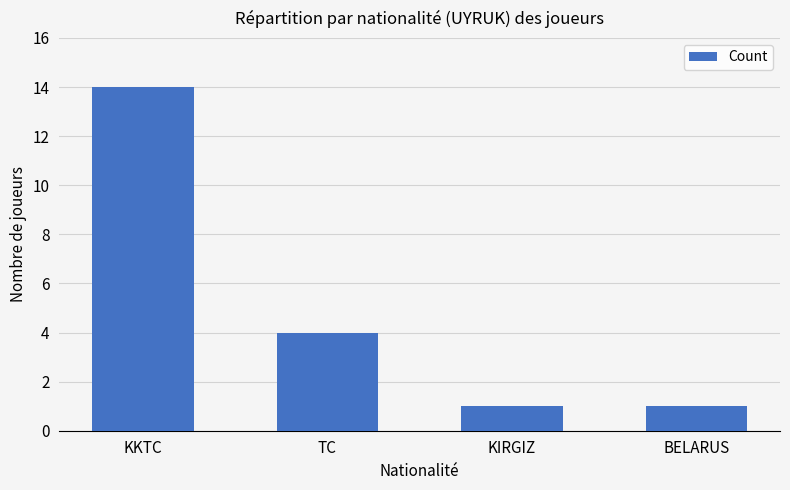

Where is the data nearest to the value 7?

TC